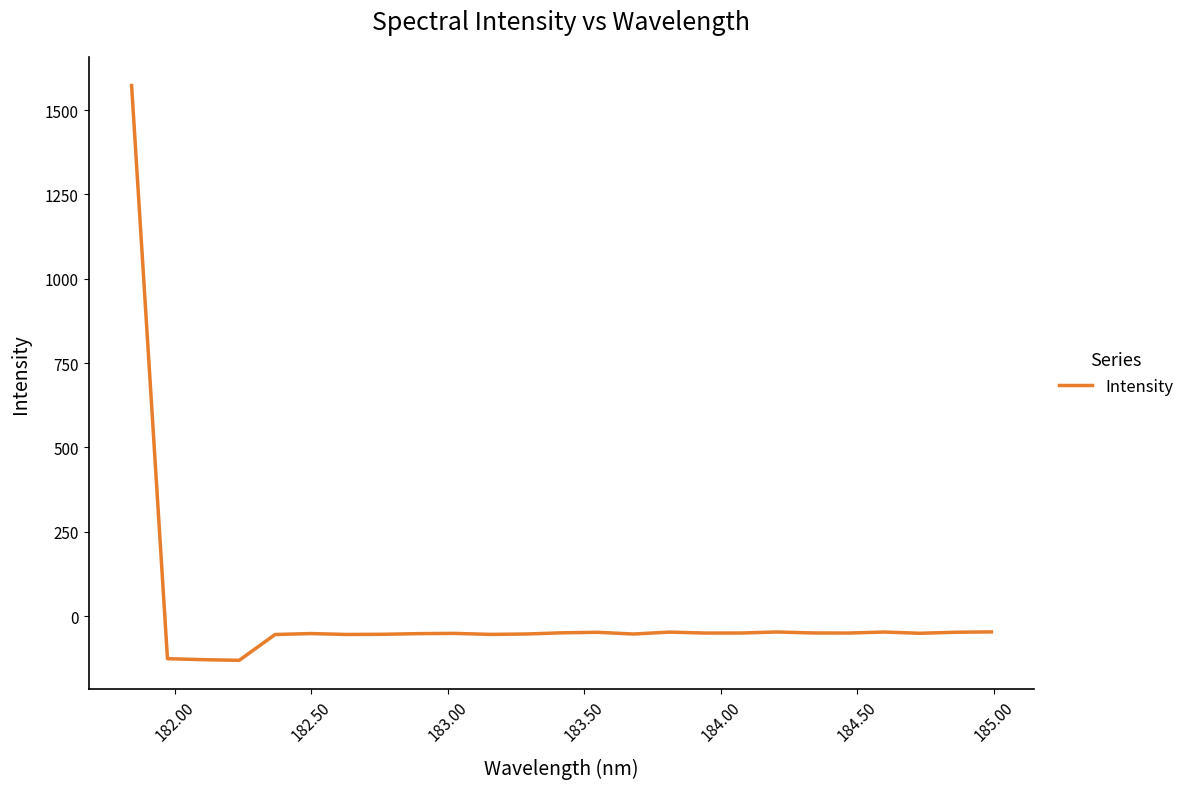

What is the difference between the maximum and second lowest values?

1701.8